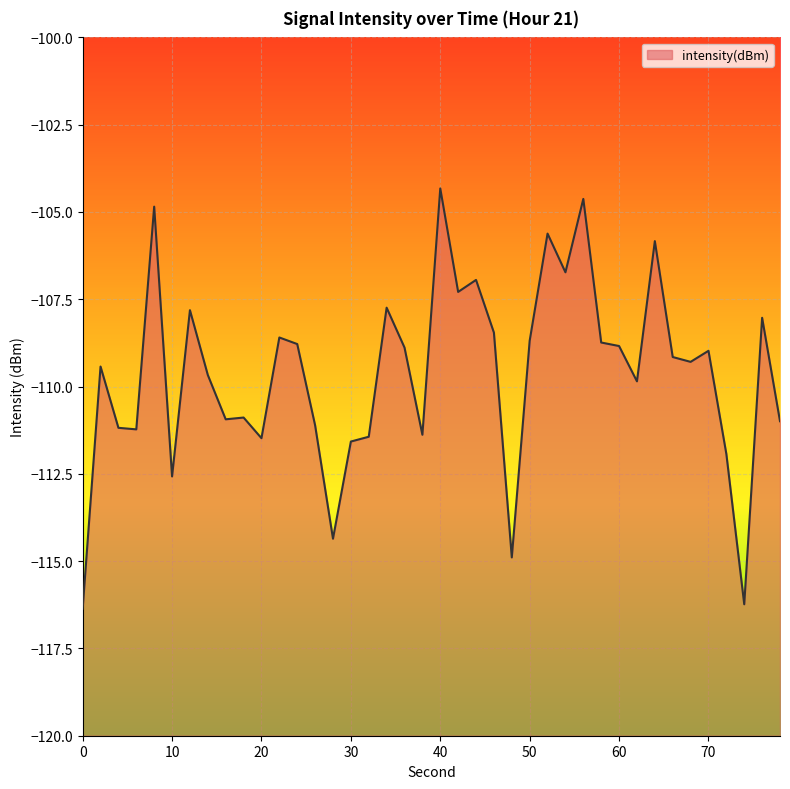

What is the difference between the maximum and minimum values?

12.0